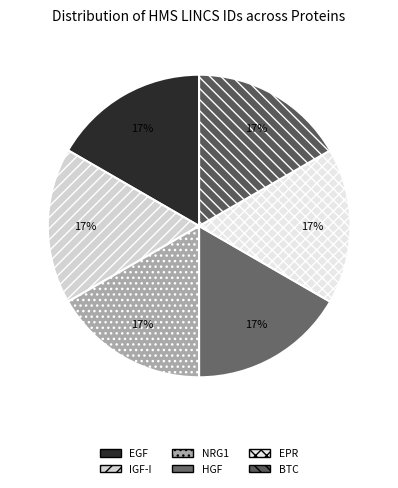

Is there a majority slice in this chart?

No